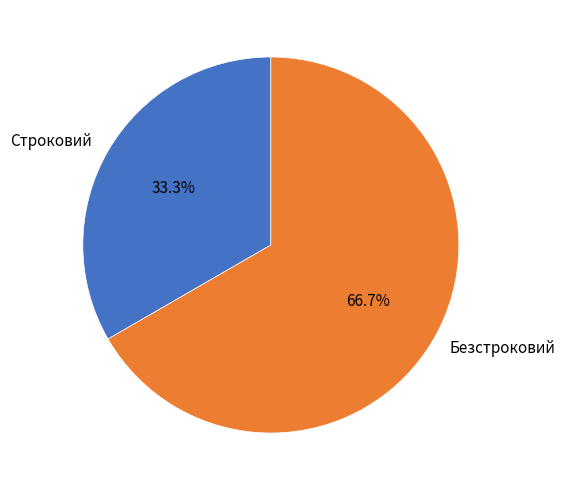

What is the smallest slice in the pie chart?

Строковий